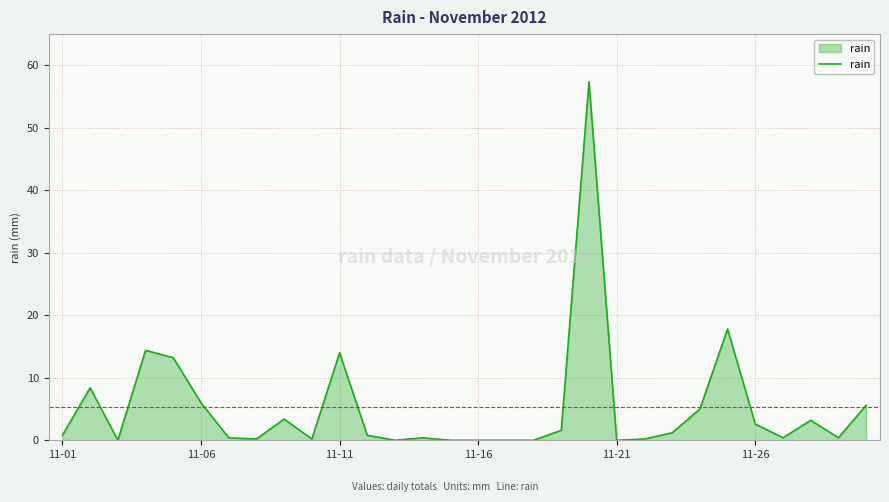

What is the maximum value shown in the chart?

57.4